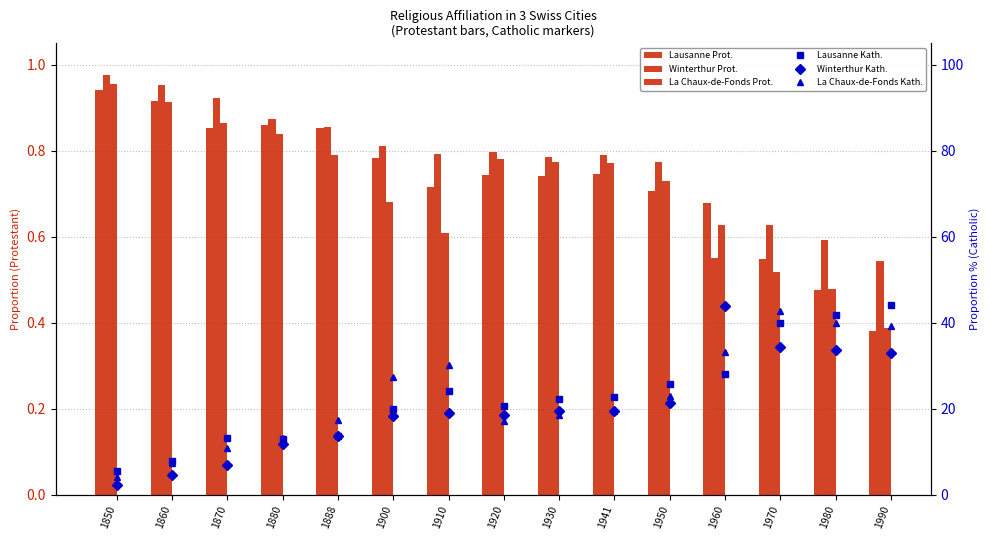

What is the minimum value shown in the chart?

0.4